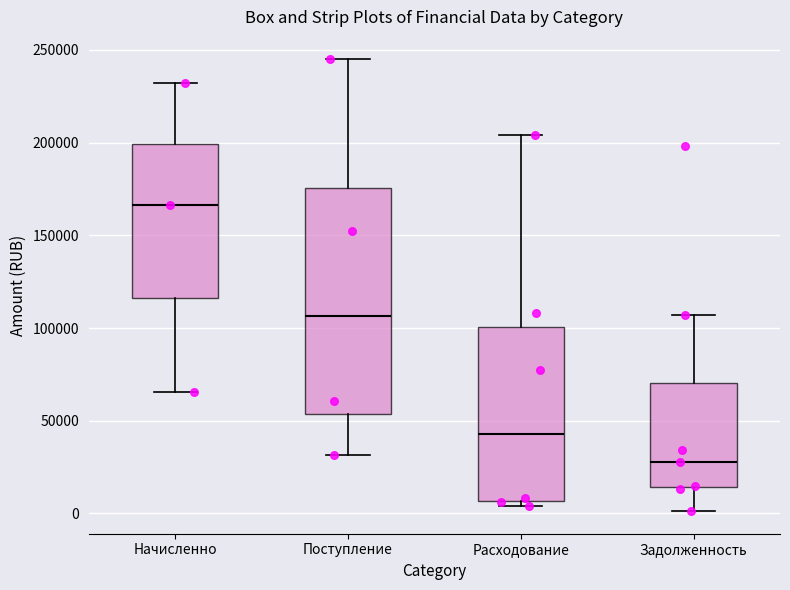

Reading left to right, transcribe this box plot: for each box, give where its median line is, the range the box spans, and where its two whiskers end, as read against the y-axis. The values are not printed on the chart, so give them approximately, as read against the axis.

Начисленно: median 165000, box 115000 to 200000, whiskers 65000 to 230000
Поступление: median 105000, box 55000 to 175000, whiskers 30000 to 245000
Расходование: median 45000, box 5000 to 100000, whiskers 5000 (just below the box's lower edge) to 205000
Задолженность: median 30000, box 15000 to 70000, whiskers 0 to 105000